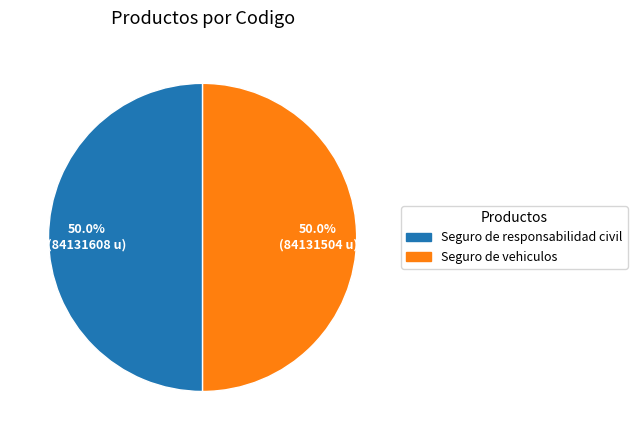

What is the ratio of the value at Seguro de vehiculos to the value at Seguro de responsabilidad civil?

1.0